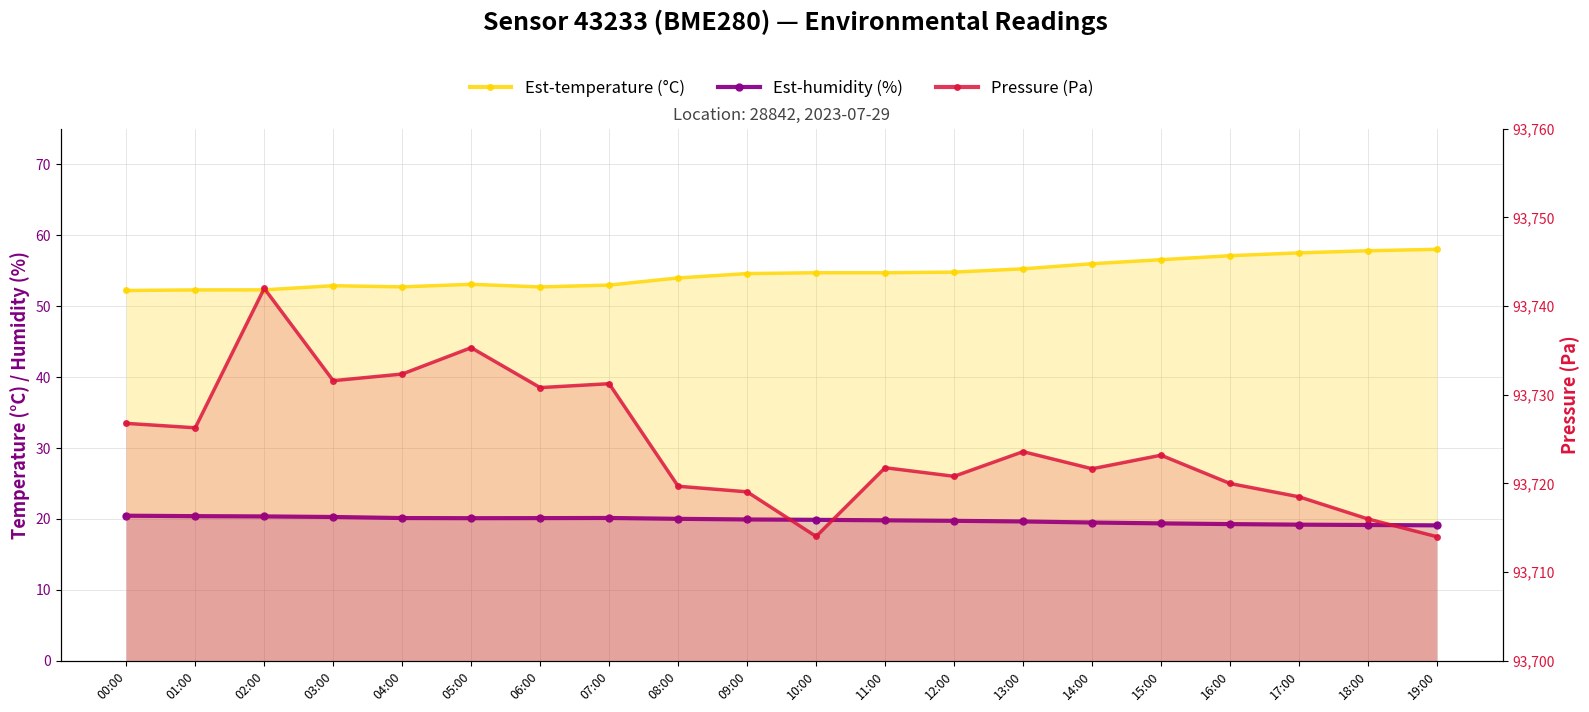

Which label corresponds to the smallest value in the chart?

19:00